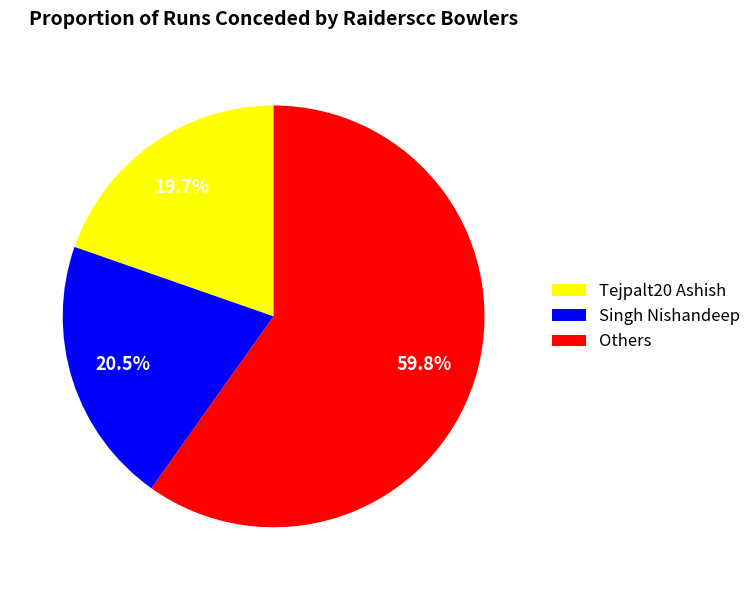

Does Singh Nishandeep represent more than half of the total?

No